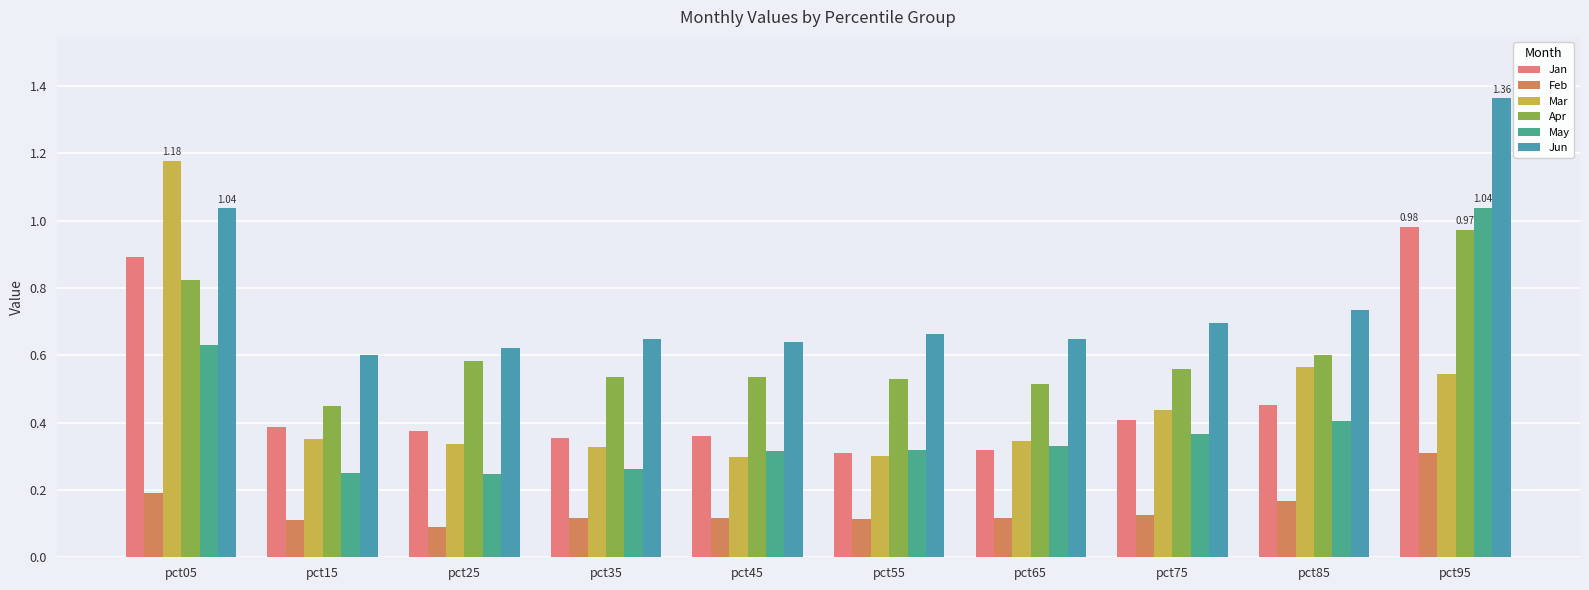

Are the bars horizontal?

No